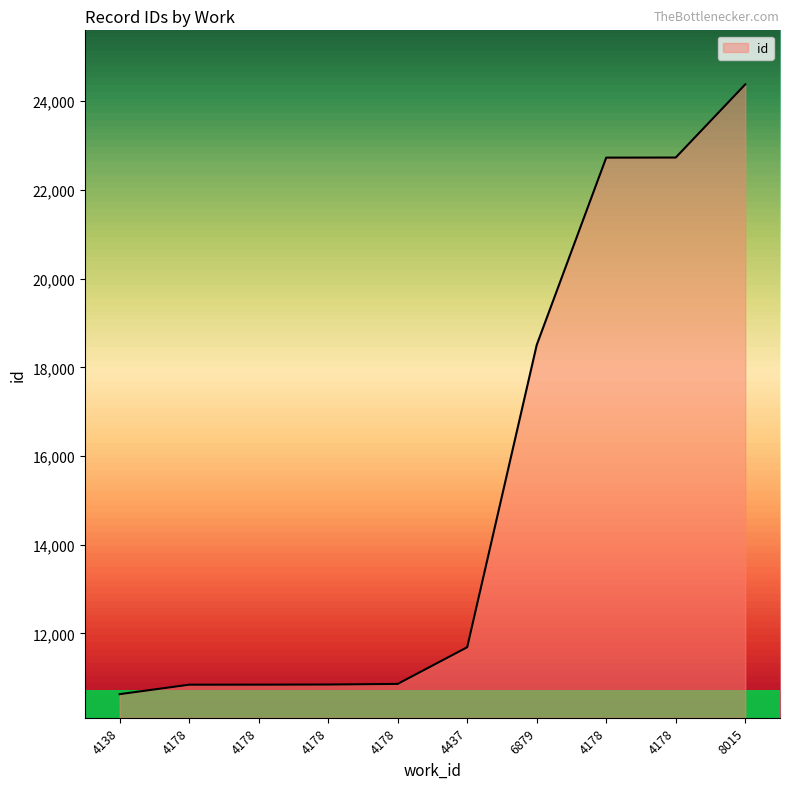

What is the ratio of the value at 4178 to the value at 6879?

1.2